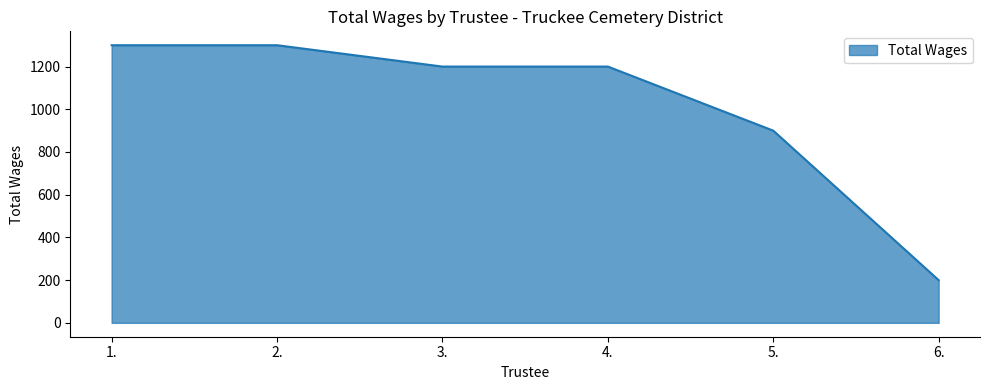

What is the change in value from 4. to 5.?

-300